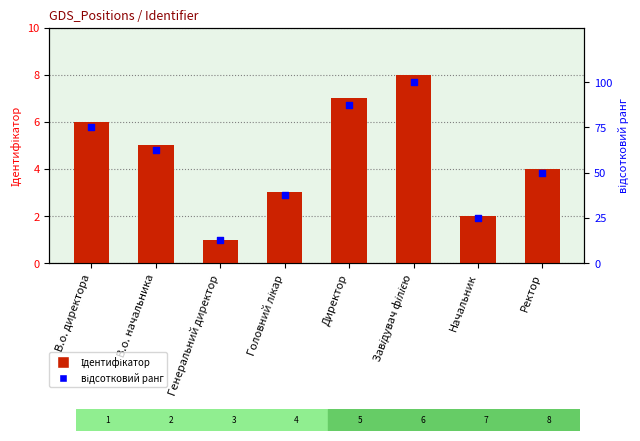

Which series has the widest spread of Y values?

відсотковий ранг